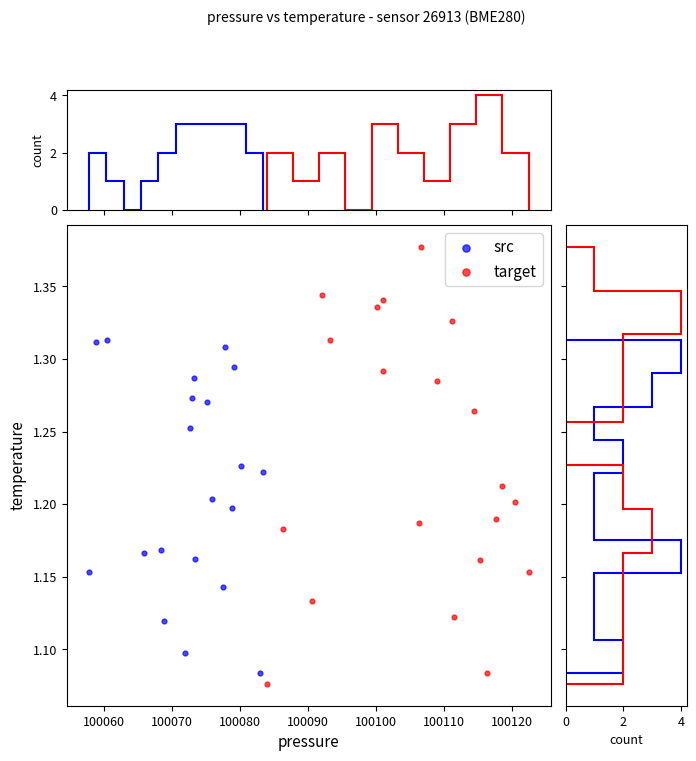

Which series has the largest Y range (max minus min)?

target